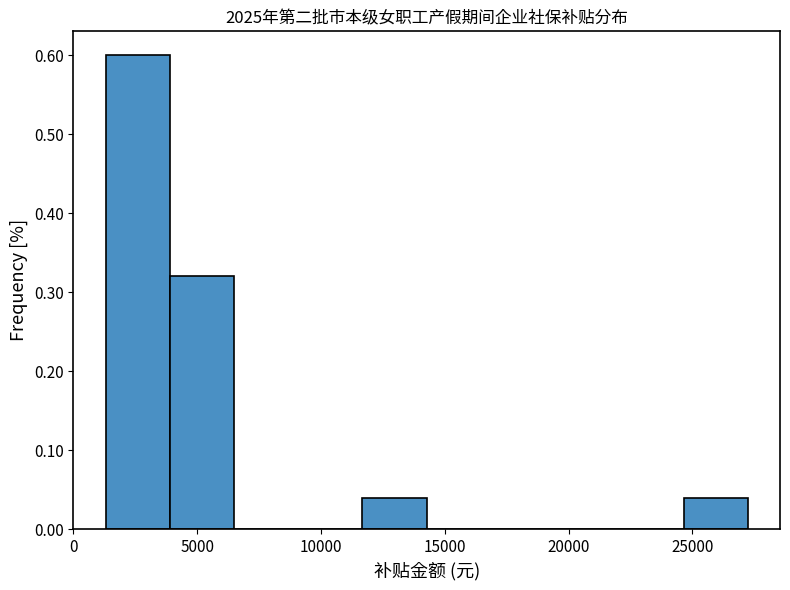

Reading left to right, transcribe this chart: for each bar, give the range it covers on the x-axis and its height. Neither the bar edges nor the heights are printed on the chart, so give them approximately, as read against the axes.

1500 to 4000: 0.60
4000 to 6500: 0.32
6500 to 9000: 0
9000 to 11500: 0
11500 to 14500: 0.04
14500 to 17000: 0
17000 to 19500: 0
19500 to 22000: 0
22000 to 24500: 0
24500 to 27000: 0.04